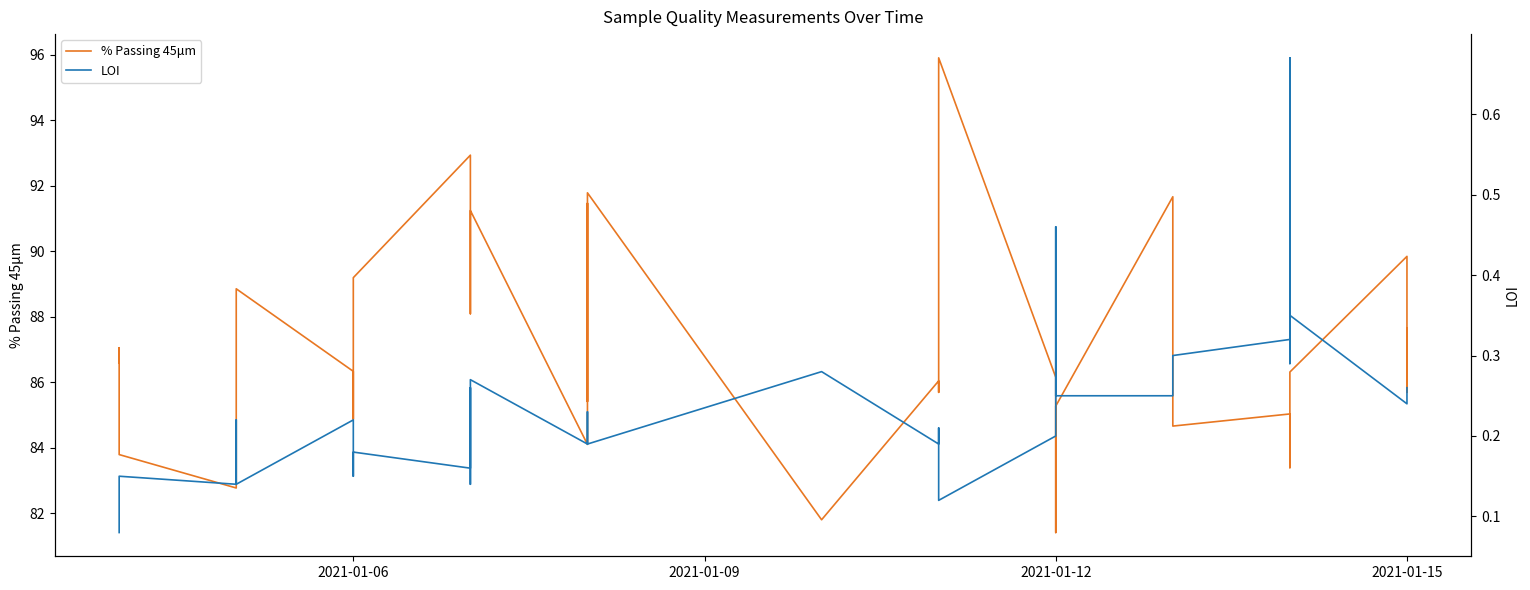

How many lines are shown in the chart?

2